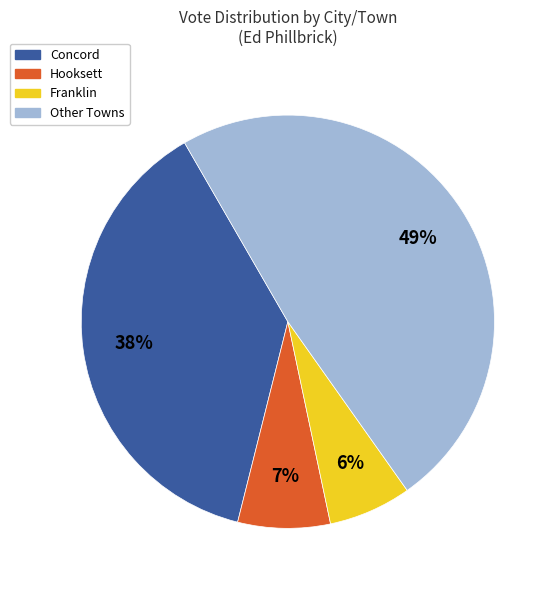

Does any single category account for the majority?

No